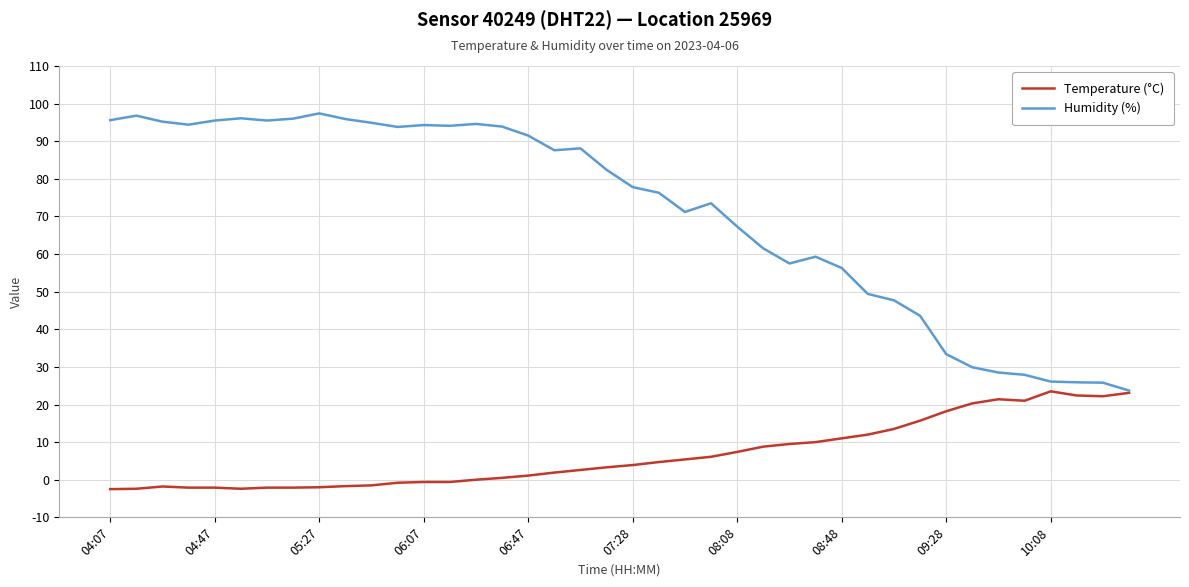

What is the lowest value of the Temperature (°C) series?

-2.5